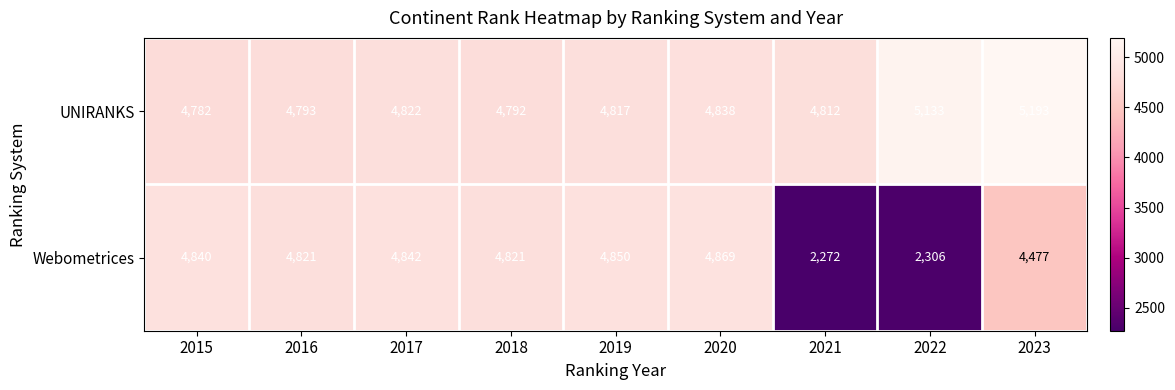

Reading left to right, transcribe all the data shown in this chart.

UNIRANKS: 2015=4782	2016=4793	2017=4822	2018=4792	2019=4817	2020=4838	2021=4812	2022=5133	2023=5193
Webometrices: 2015=4840	2016=4821	2017=4842	2018=4821	2019=4850	2020=4869	2021=2272	2022=2306	2023=4477